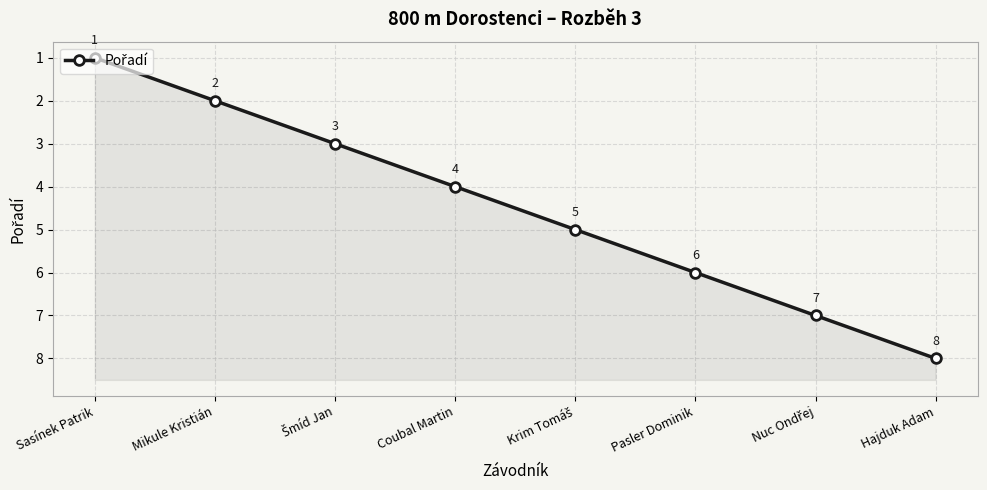

Rank the categories by value from lowest to highest.

Sasínek Patrik, Mikule Kristián, Šmíd Jan, Coubal Martin, Krim Tomáš, Pasler Dominik, Nuc Ondřej, Hajduk Adam